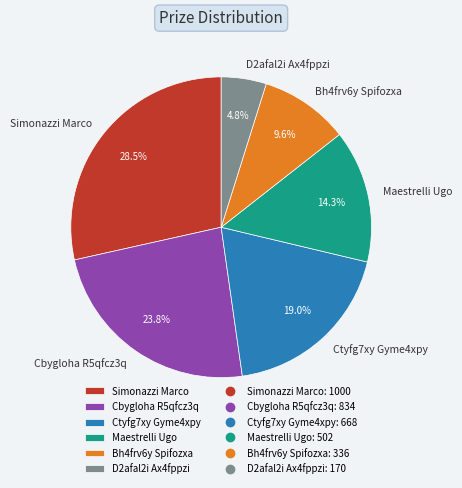

Is the sum of Cbygloha R5qfcz3q and Simonazzi Marco greater than half?

Yes